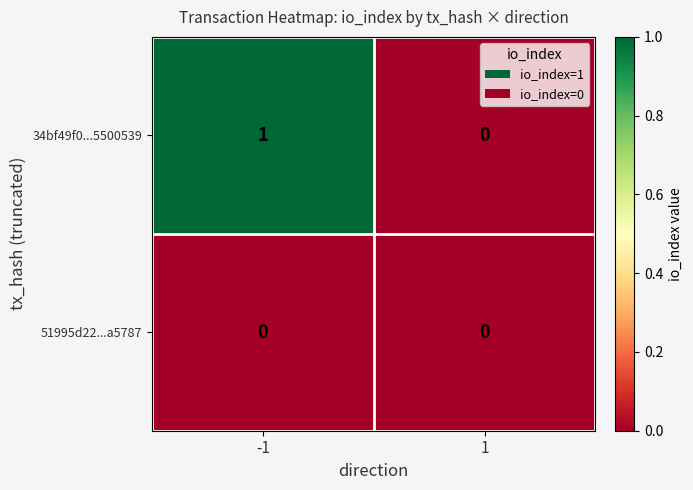

Which series has the widest spread of values?

34bf49f0...5500539